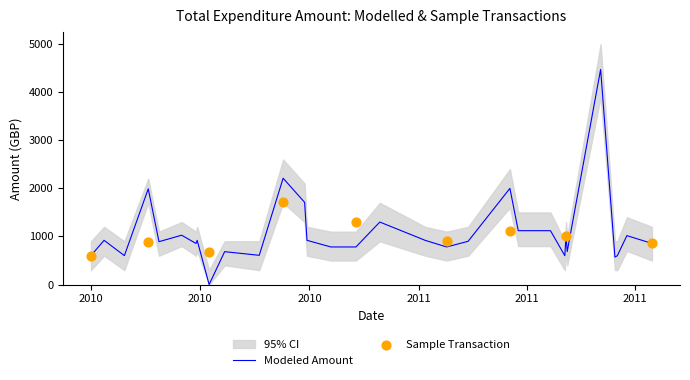

At which category is the sum across all series the highest?

26